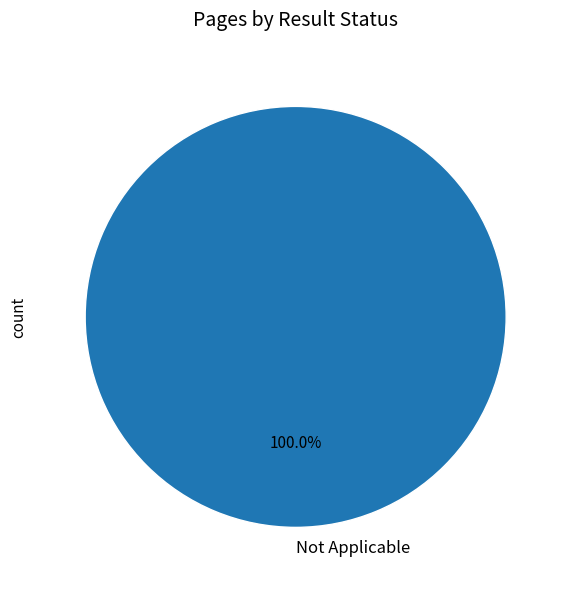

Count the number of slices in the pie.

1